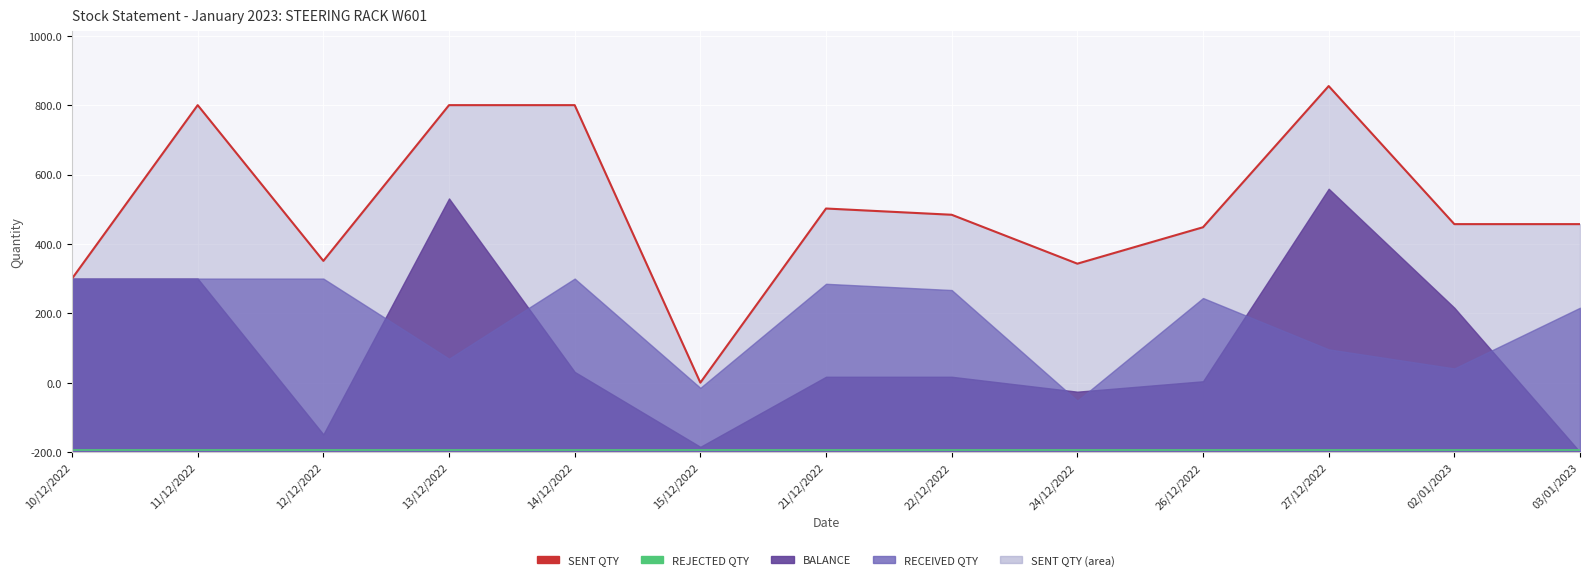

What is the sum of all REJECTED QTY values?

65